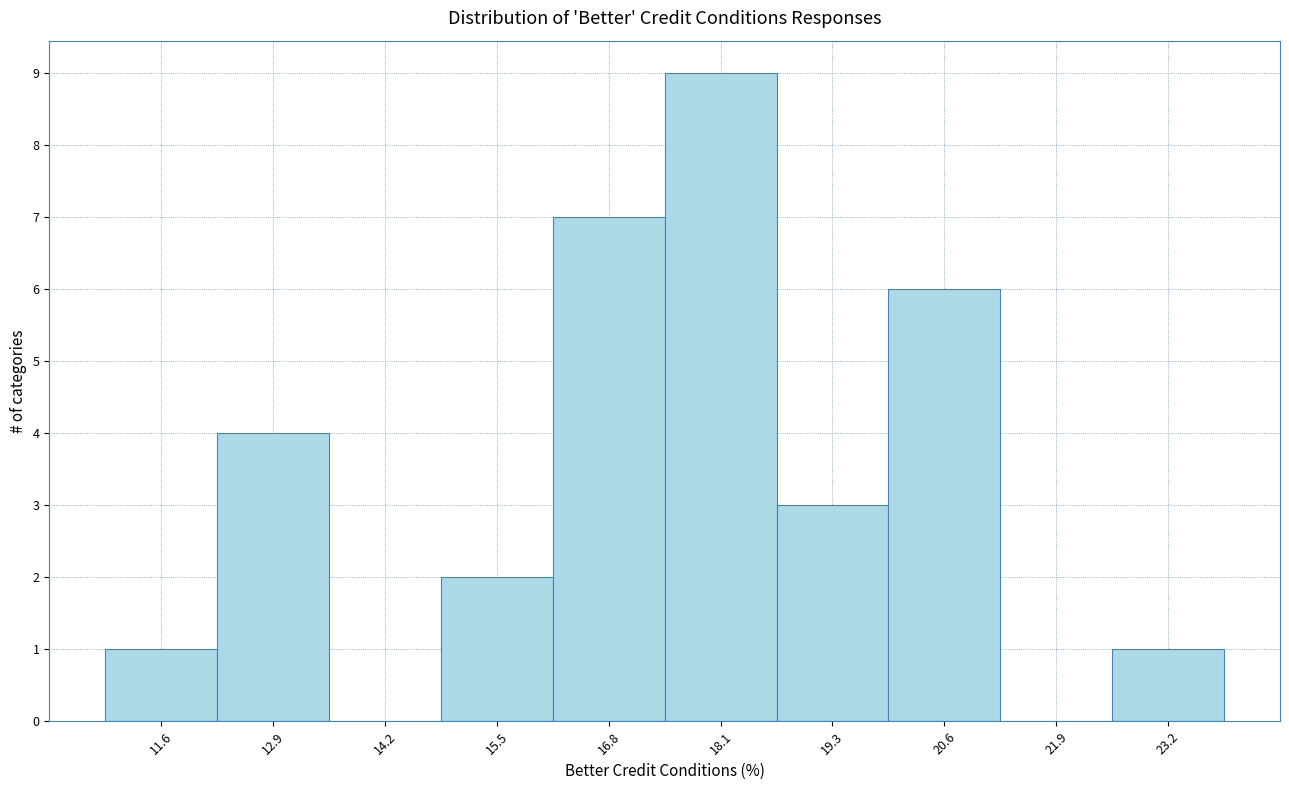

Reading right to left, what are all the values shown in this chart?

23.2=1	21.9=0	20.6=6	19.3=3	18.1=9	16.8=7	15.5=2	14.2=0	12.9=4	11.6=1